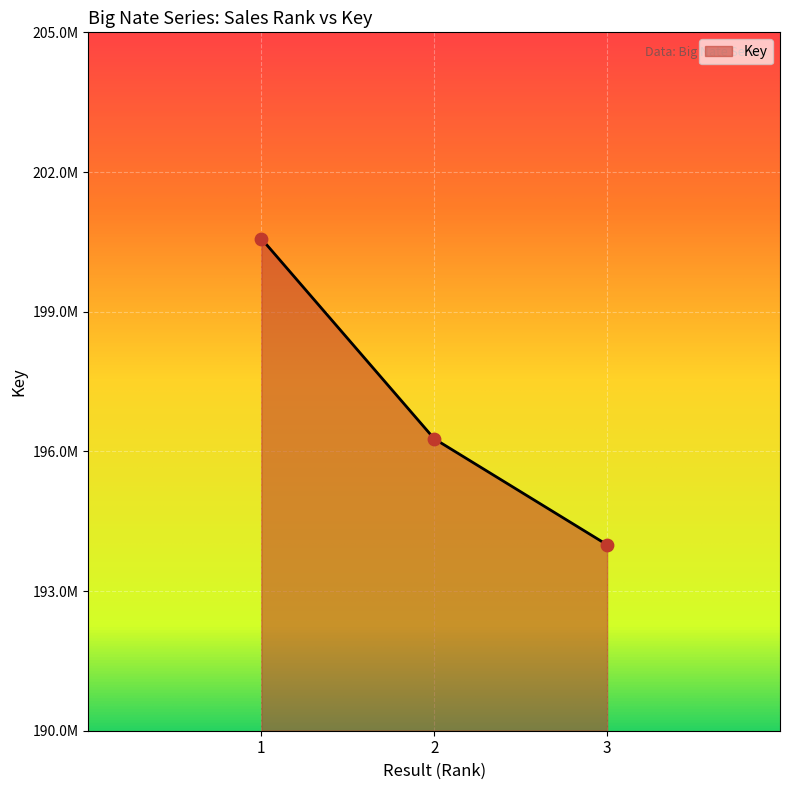

Between 3 and 2, which is larger?

2